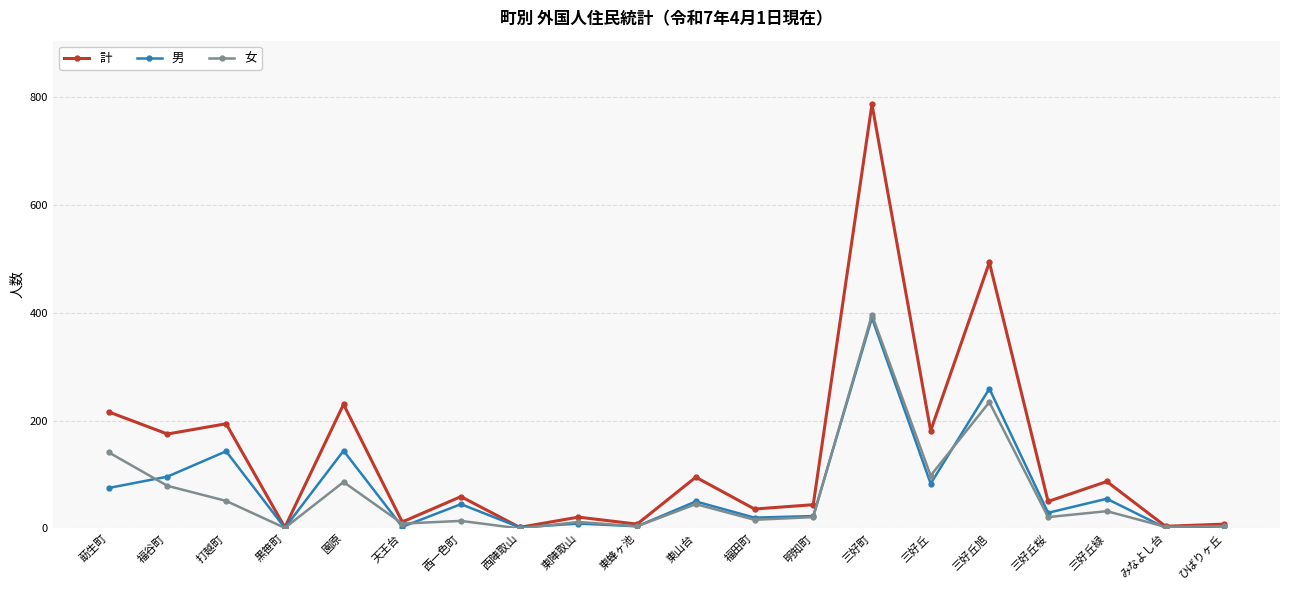

How many data points in 女 are less than 21?

9